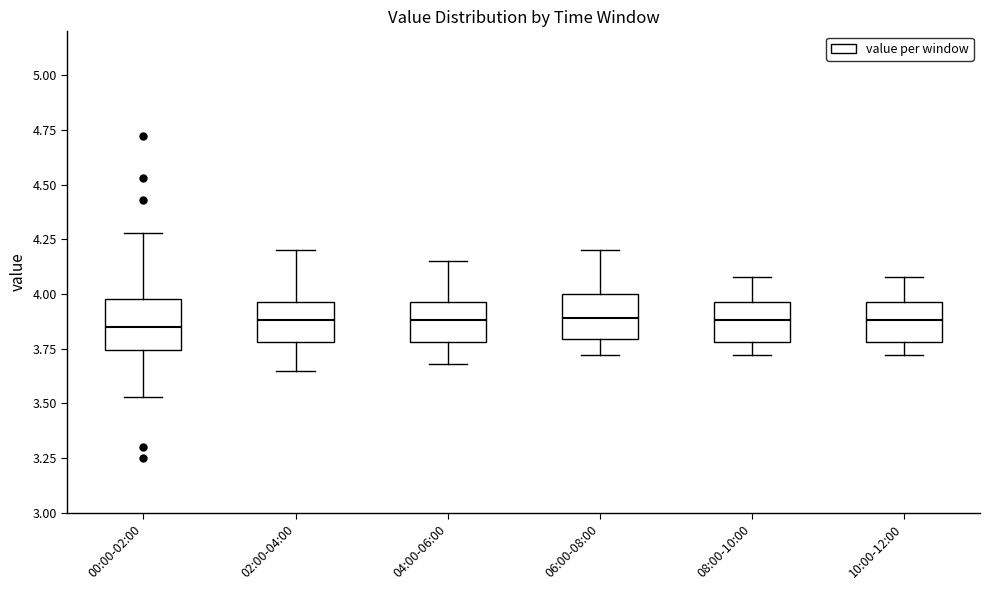

Where is the upper edge of the box for 04:00-06:00 on the y-axis? The values are not printed on the chart, so give them approximately, as read against the axis.

3.95